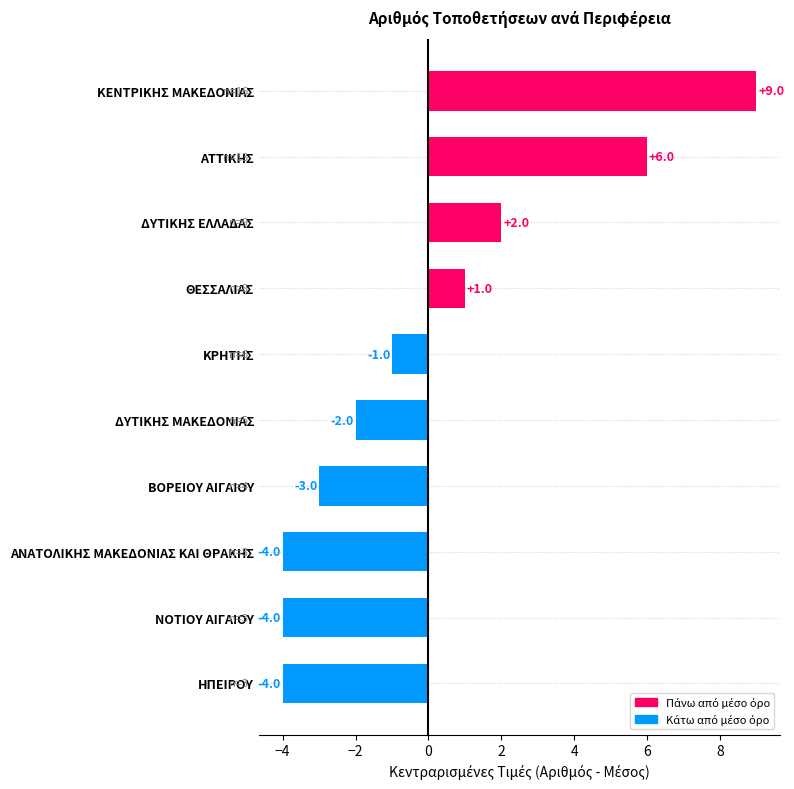

Is it true that the value at ΝΟΤΙΟΥ ΑΙΓΑΙΟΥ is -7?

False